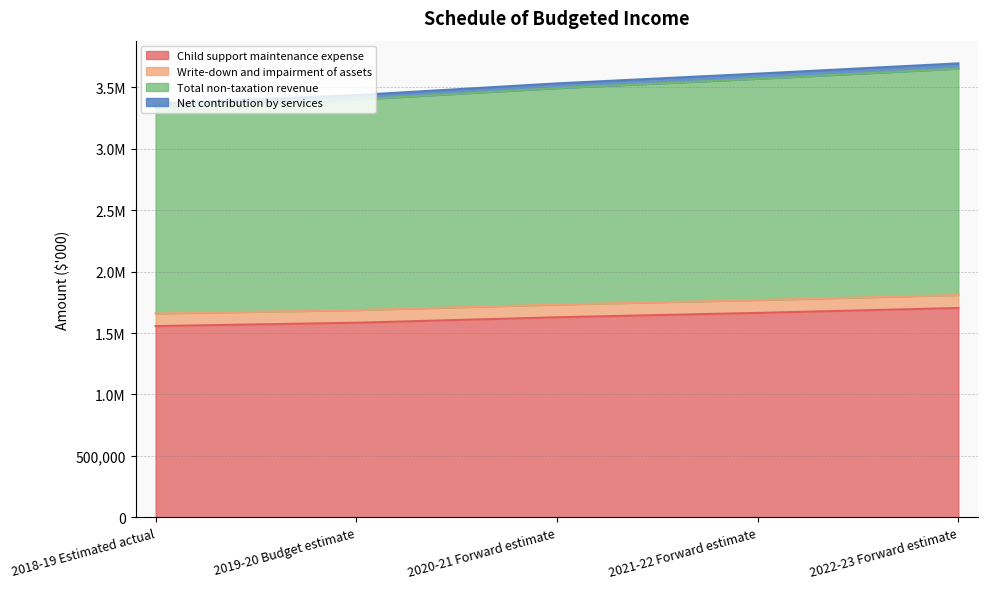

True or false: Net contribution by services and Child support maintenance expense cross at least once.

False